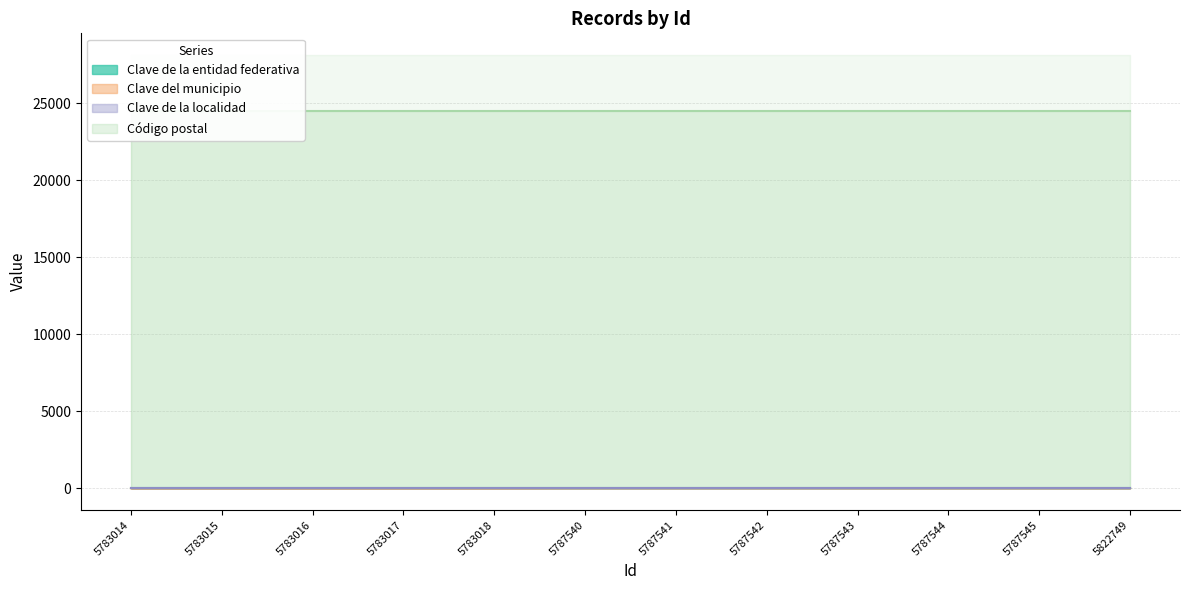

Rank the series by their maximum value, from lowest to highest.

Clave de la entidad federativa, Clave del municipio, Clave de la localidad, Código postal